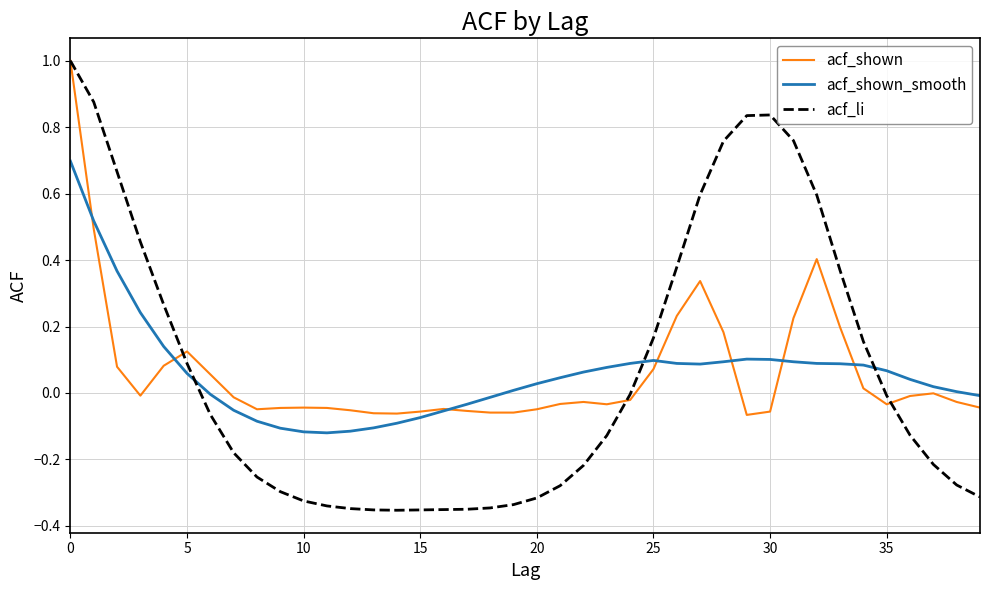

Which series has the widest spread of values?

acf_li